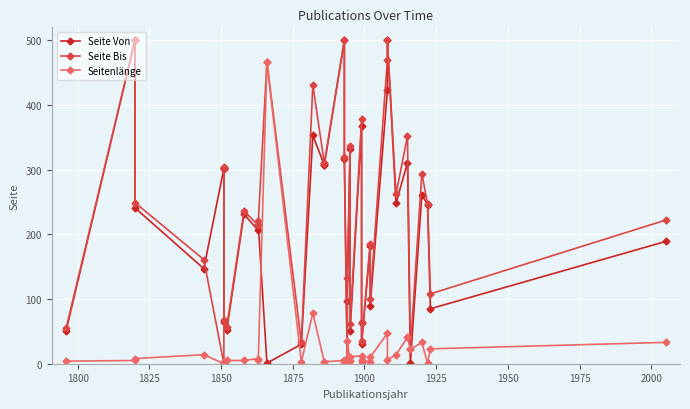

True or false: Seitenlänge and Seite Bis intersect in this chart.

False